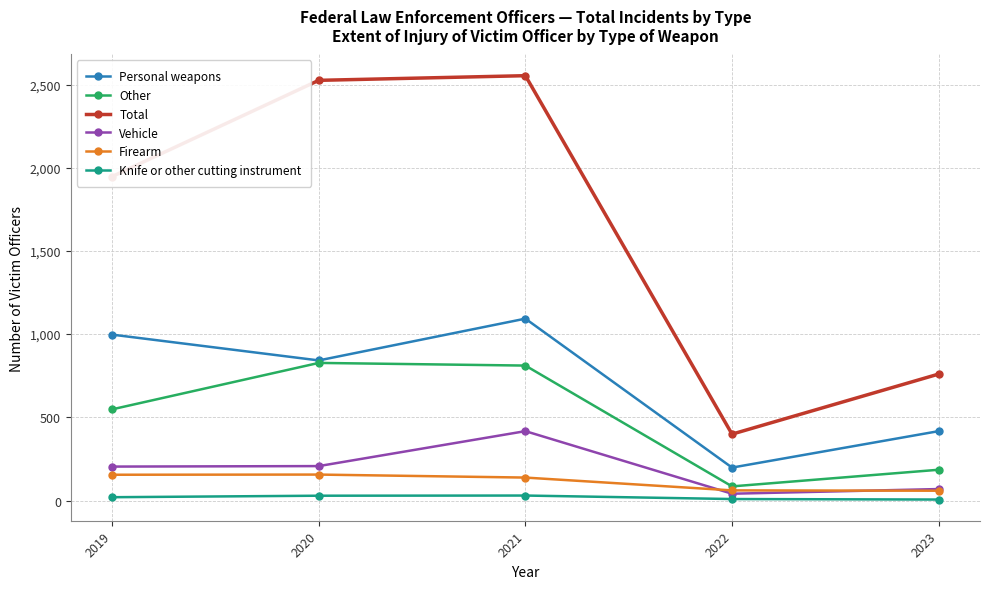

What is the sum of the Vehicle values at 2020 and 2023?

276